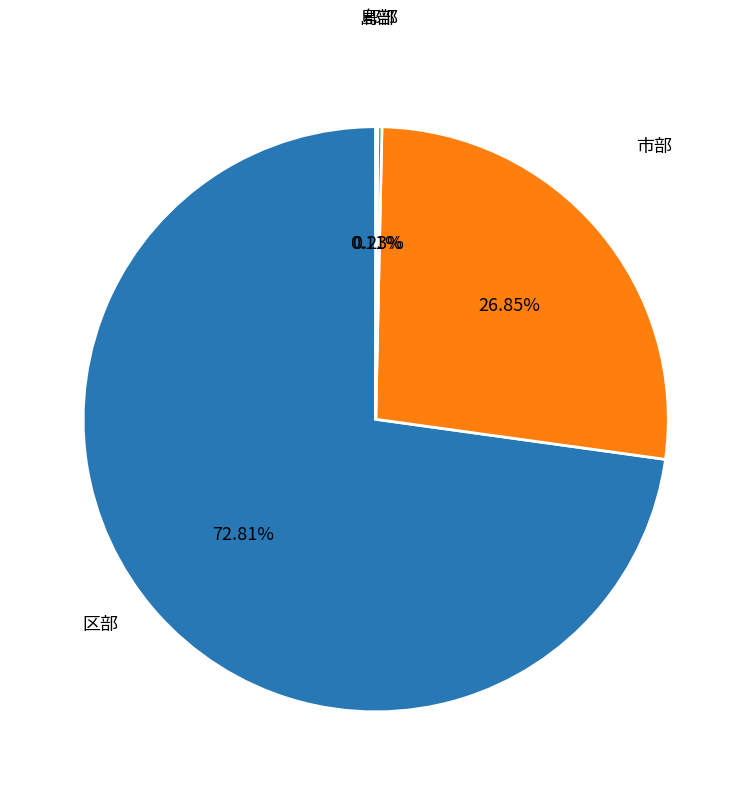

What percentage do 市部 and 区部 together represent?

99.7%